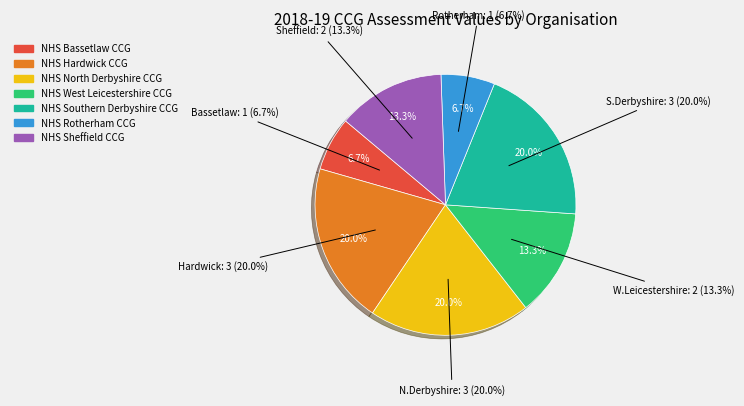

The NHS Hardwick CCG slice represents 14% of the pie. True or false?

False